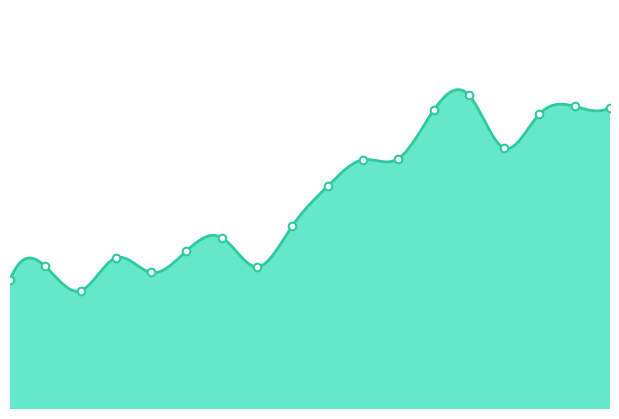

What is the total value across all series at 2013?

4174